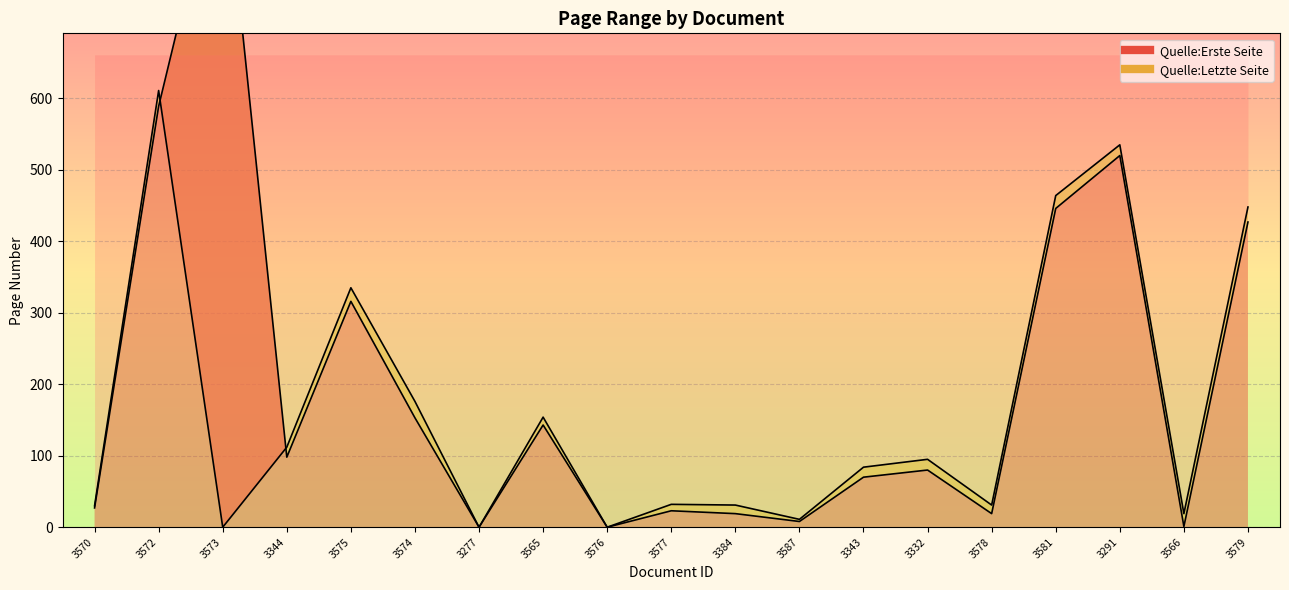

Where is Quelle:Letzte Seite nearest to the value 305?

3575